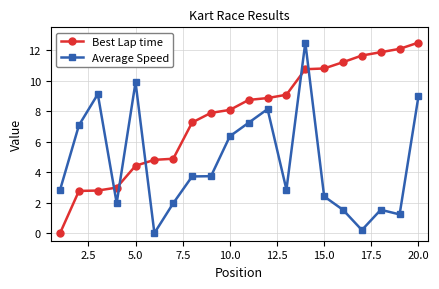

Which series ends up on top after the final intersection of Best Lap time and Average Speed?

Best Lap time